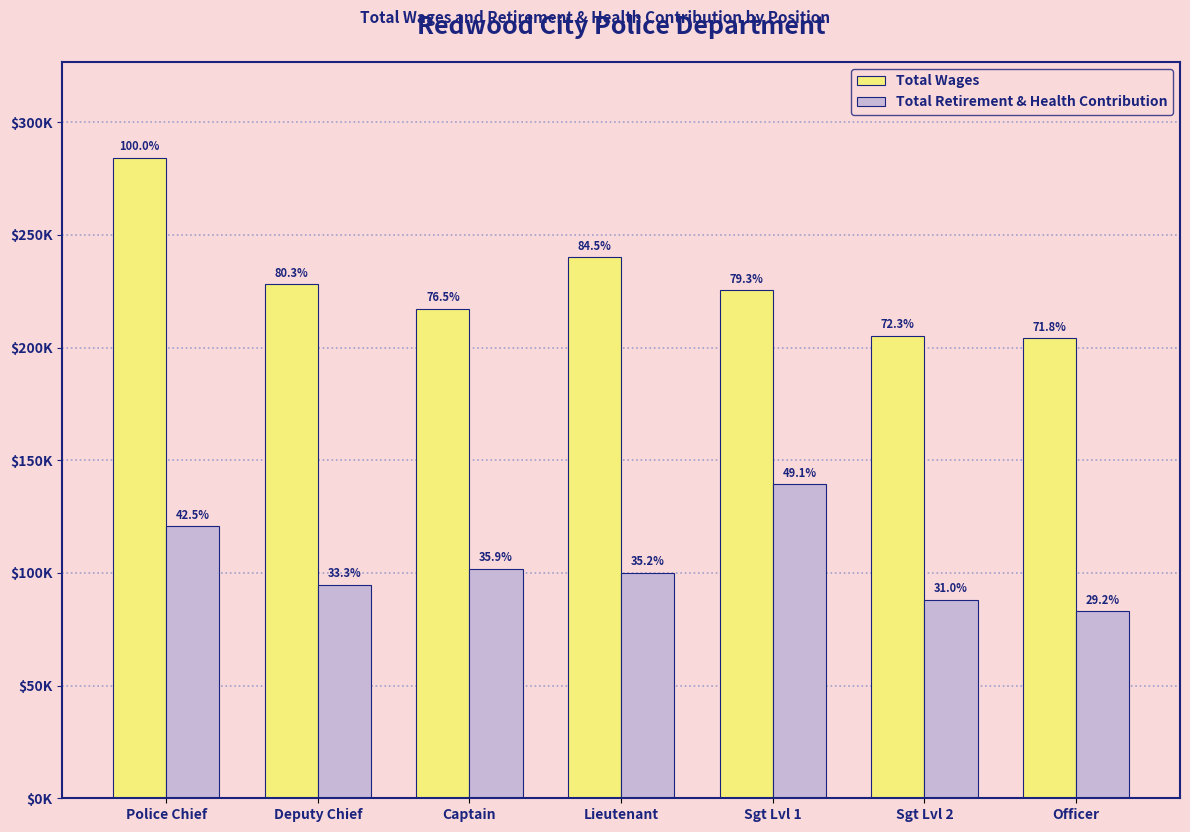

Are the bars horizontal?

No